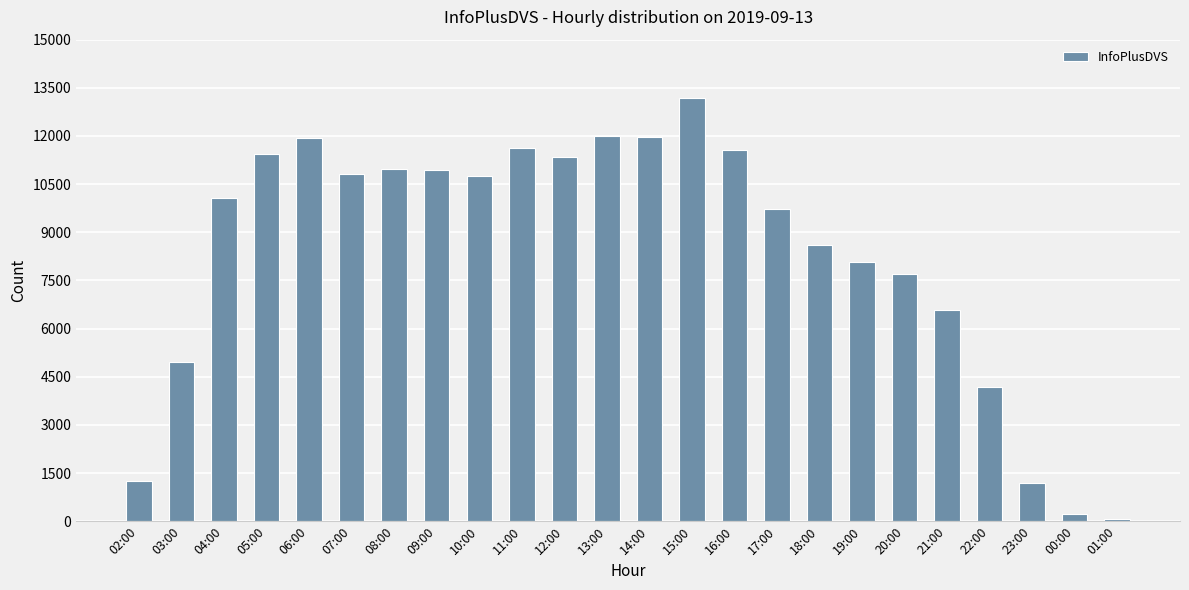

What is the value of the 10th bar from the left?

11615